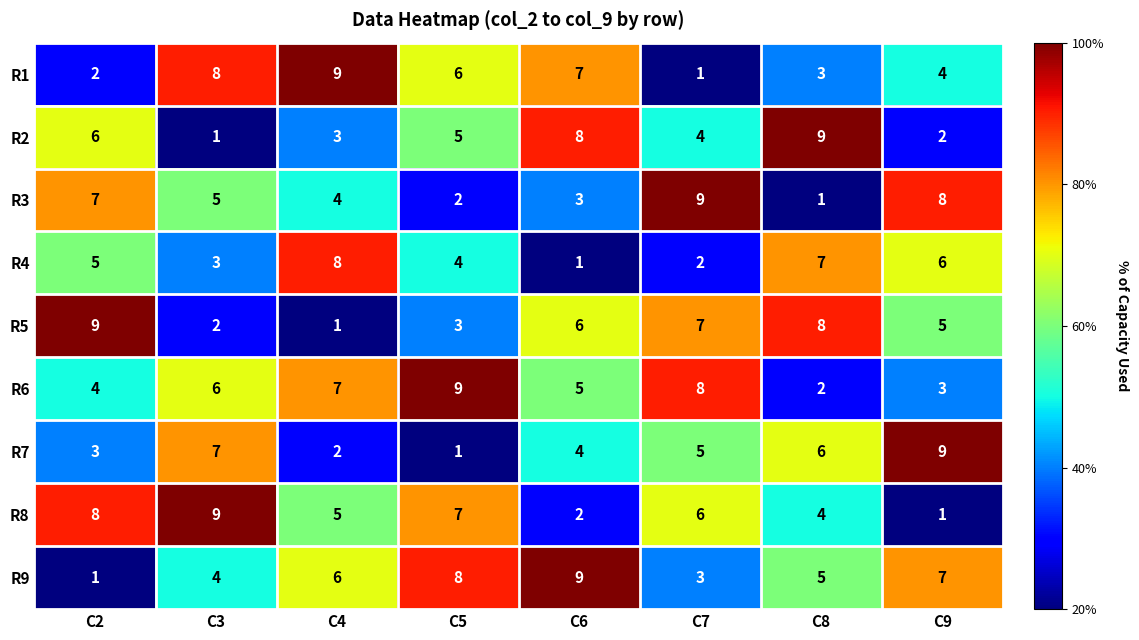

List the labels in order of R6 value, largest first.

C5, C7, C4, C3, C6, C2, C9, C8